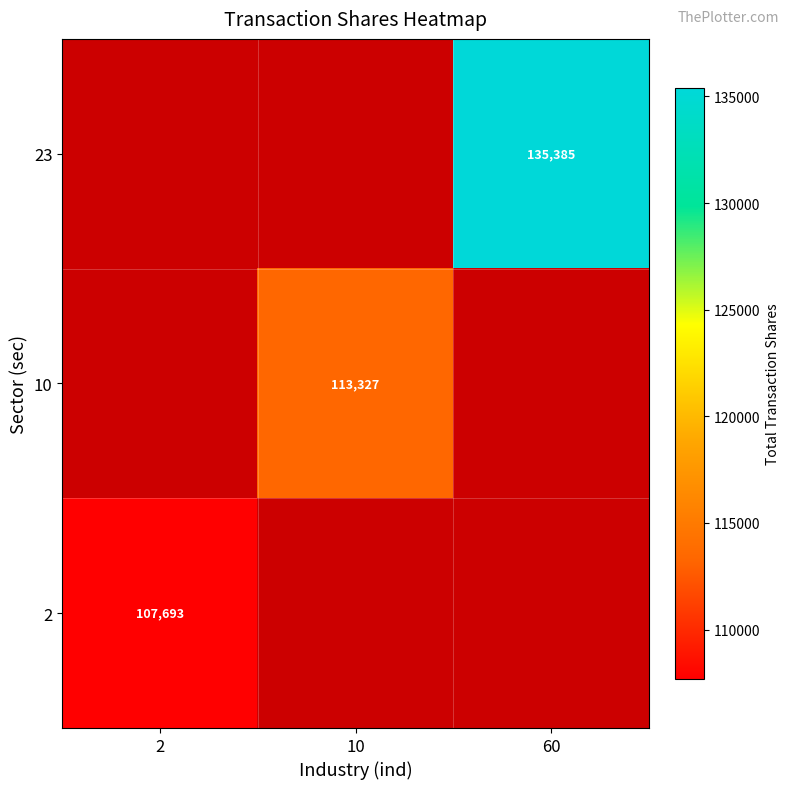

True or false: 2 has a value of 35157 at 2.

False